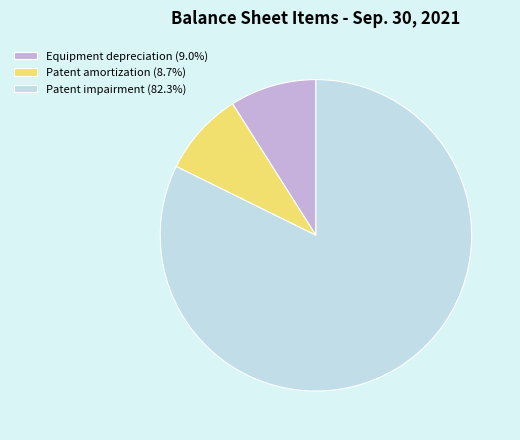

Combined, do Equipment depreciation and Patent amortization account for over 50%?

No